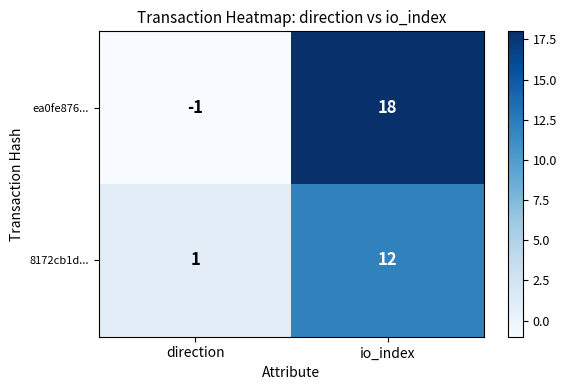

Which series has the widest spread of values?

ea0fe876...